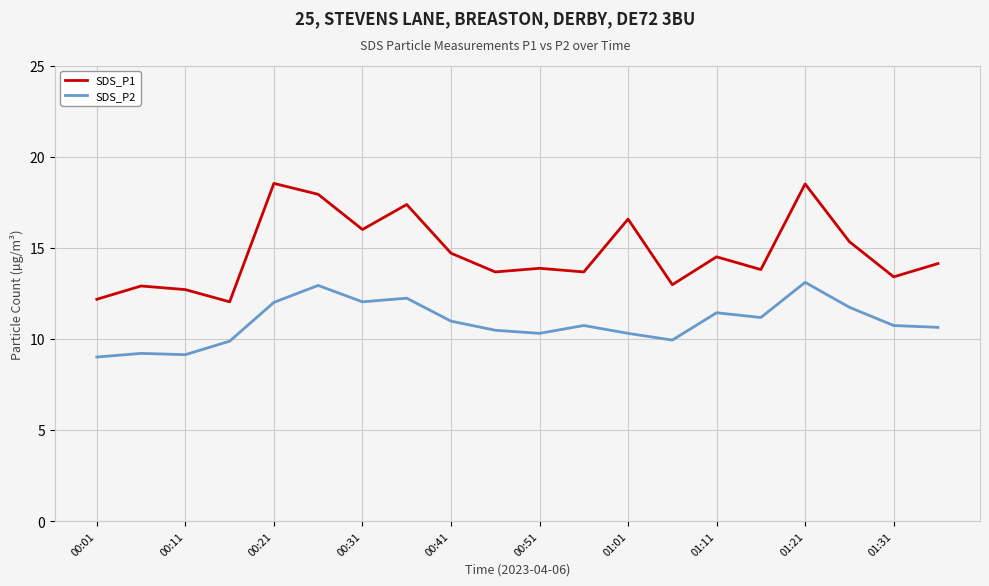

Which series has the largest total across all categories?

SDS_P1